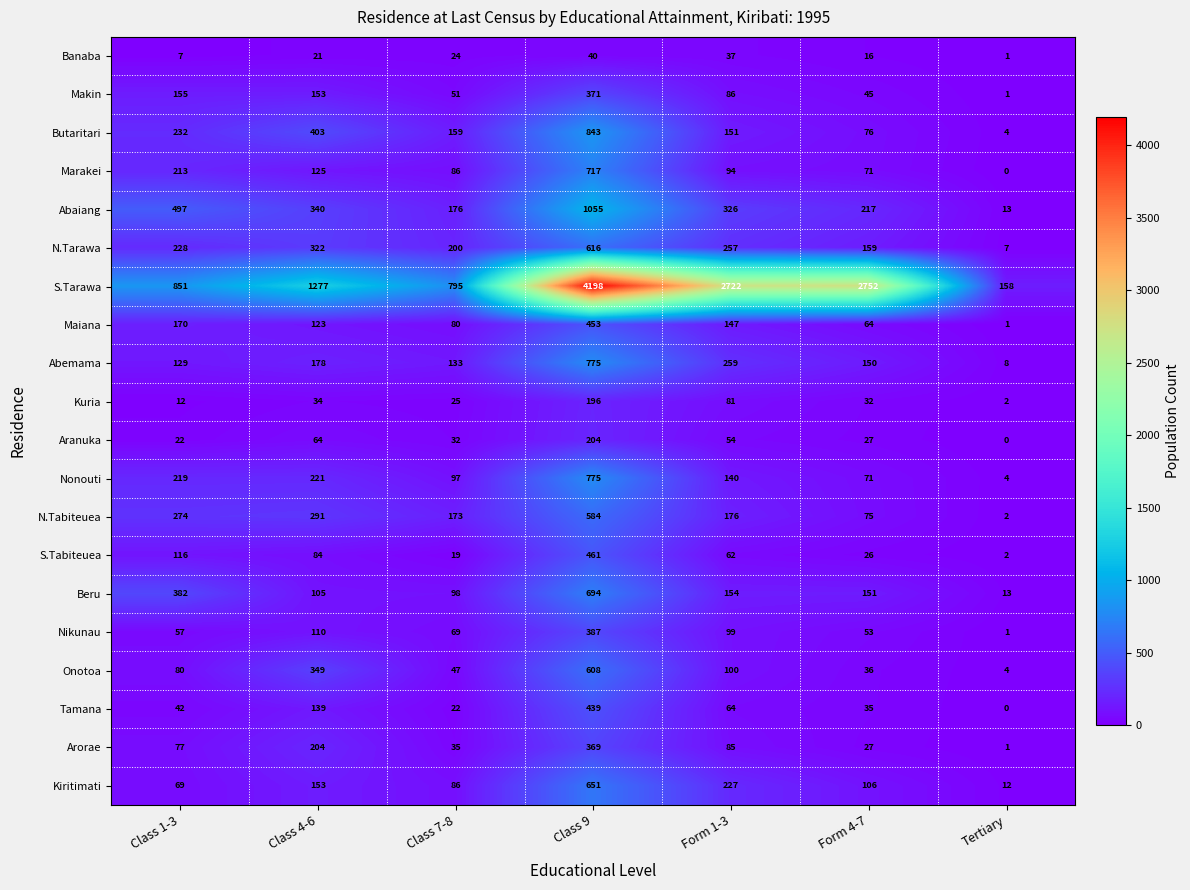

Which series has the largest total across all categories?

S.Tarawa